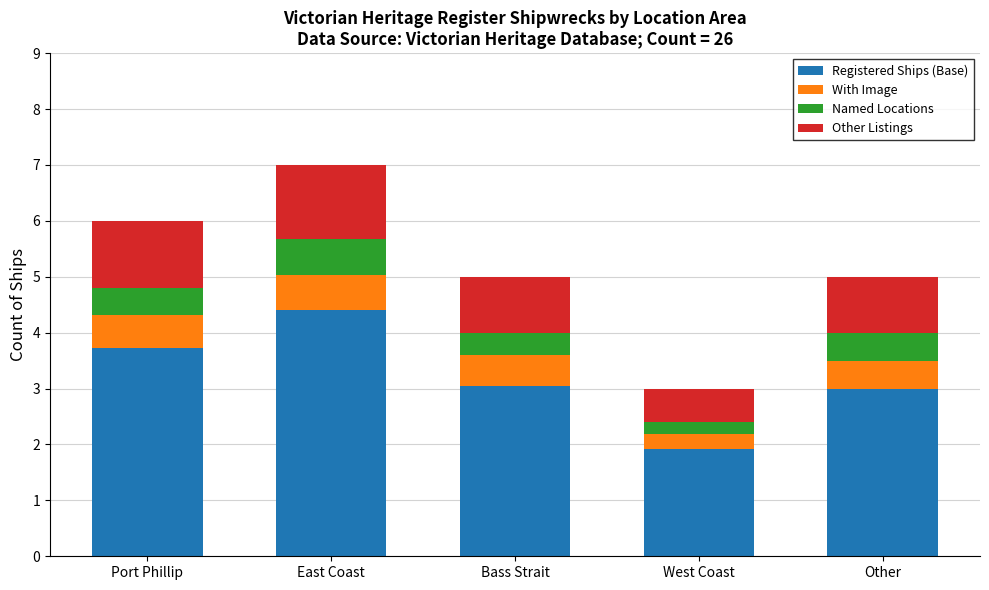

Is it true that Registered Ships (Base) equals 1.9 at West Coast?

True